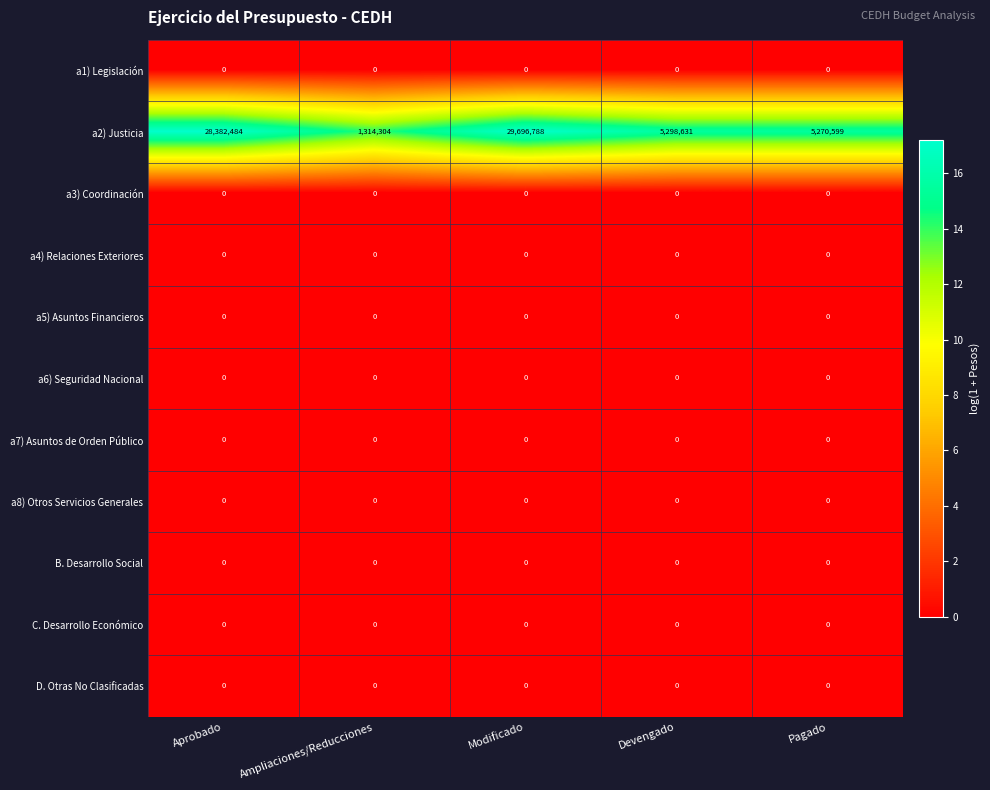

True or false: B. Desarrollo Social has a value of 0 at Modificado.

True